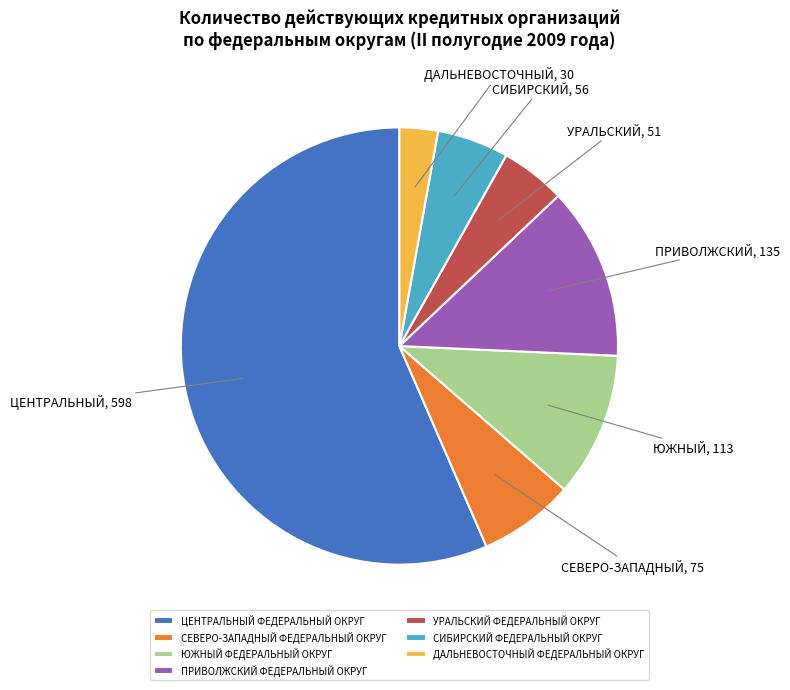

The ЮЖНЫЙ ФЕДЕРАЛЬНЫЙ ОКРУГ slice represents 25% of the pie. True or false?

False